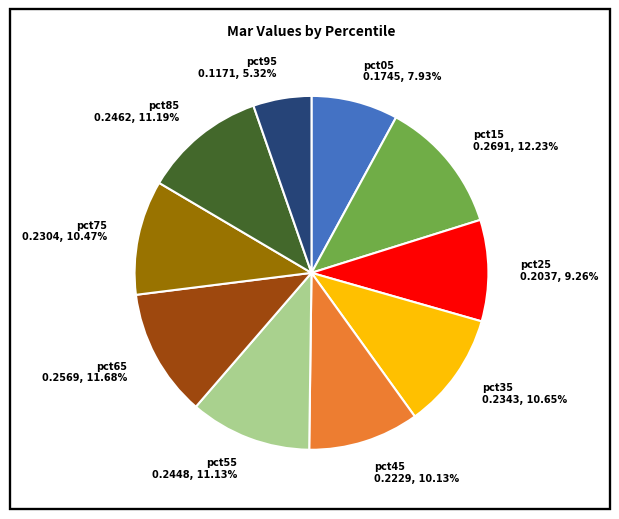

How many segments does this pie chart have?

10